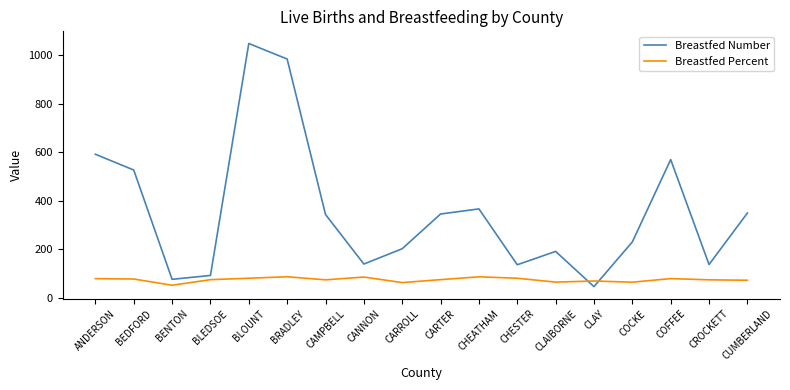

Rank the series by their maximum value, from lowest to highest.

Breastfed Percent, Breastfed Number